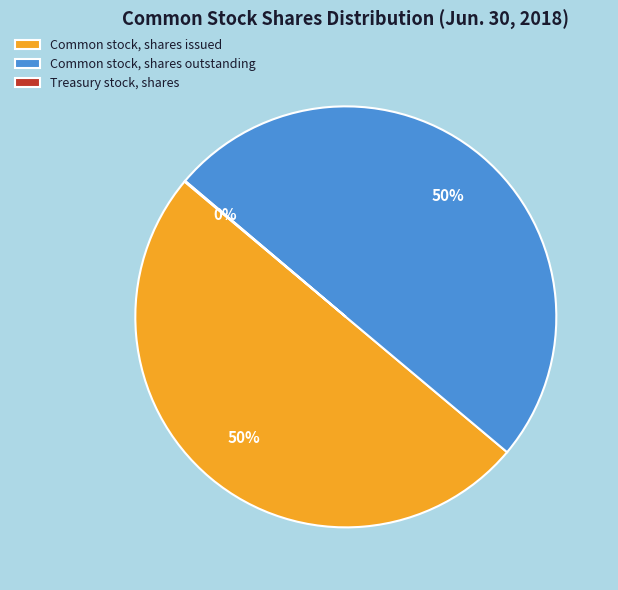

To the nearest percent, what is the combined percentage of Common stock, shares issued and Common stock, shares outstanding?

100%